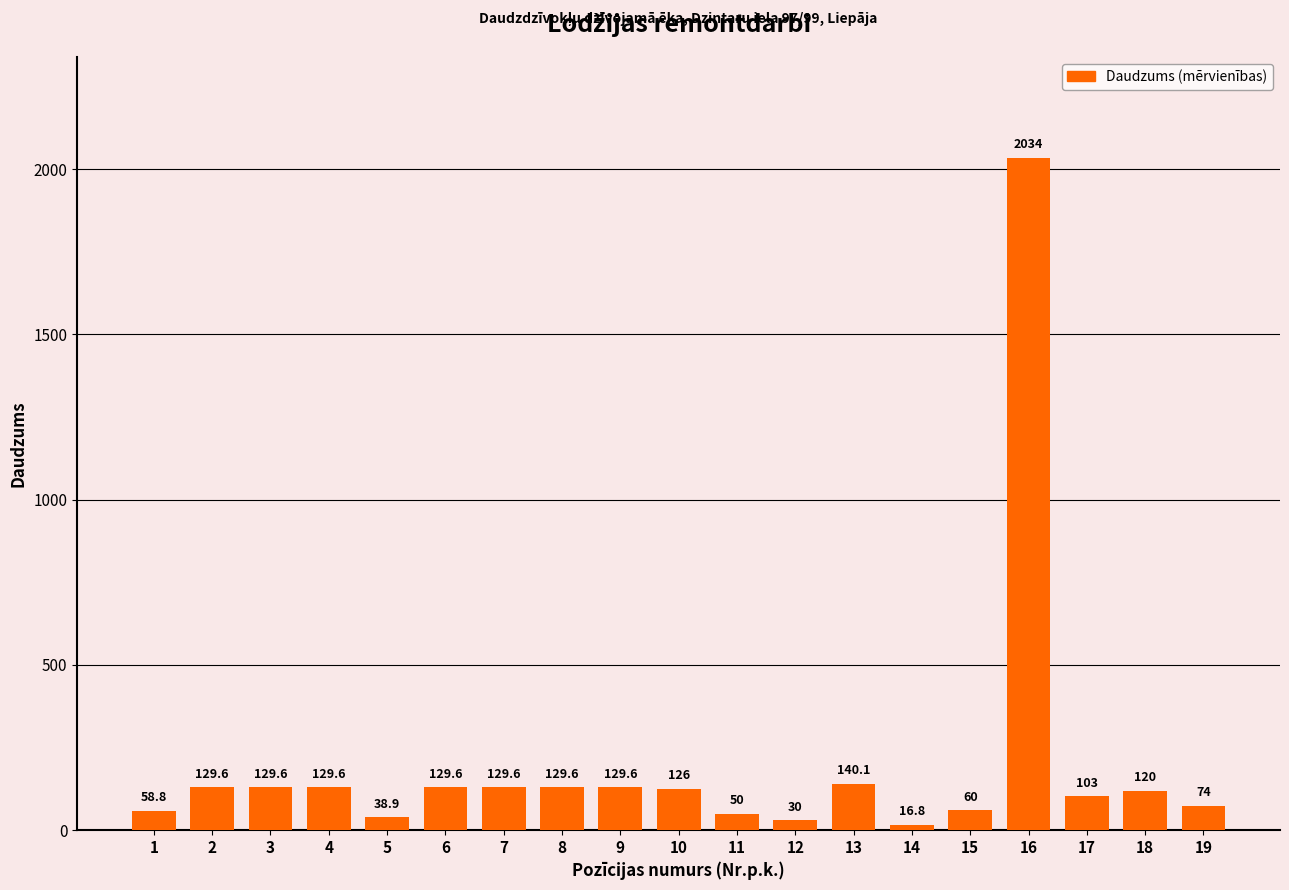

What is the difference between the maximum and minimum values?

2017.2